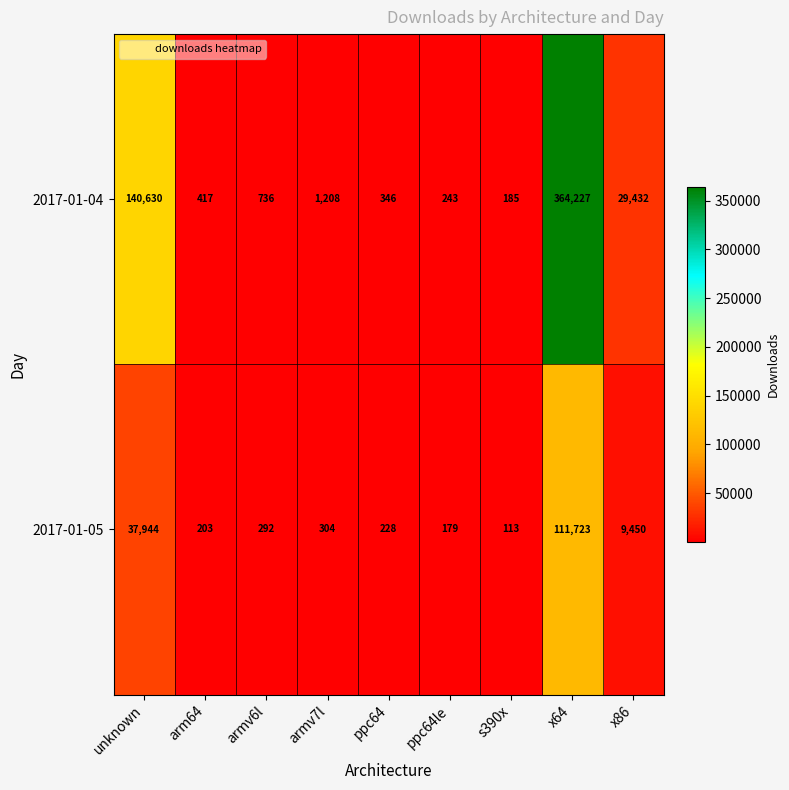

What is the difference between the highest and lowest values at x86?

19982